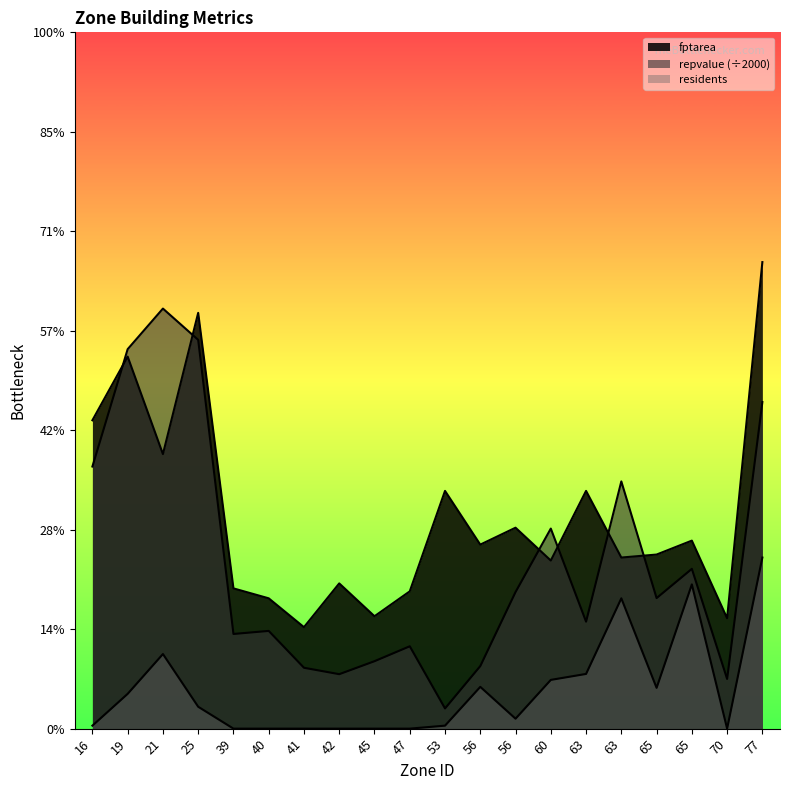

Which series has the largest total across all categories?

fptarea